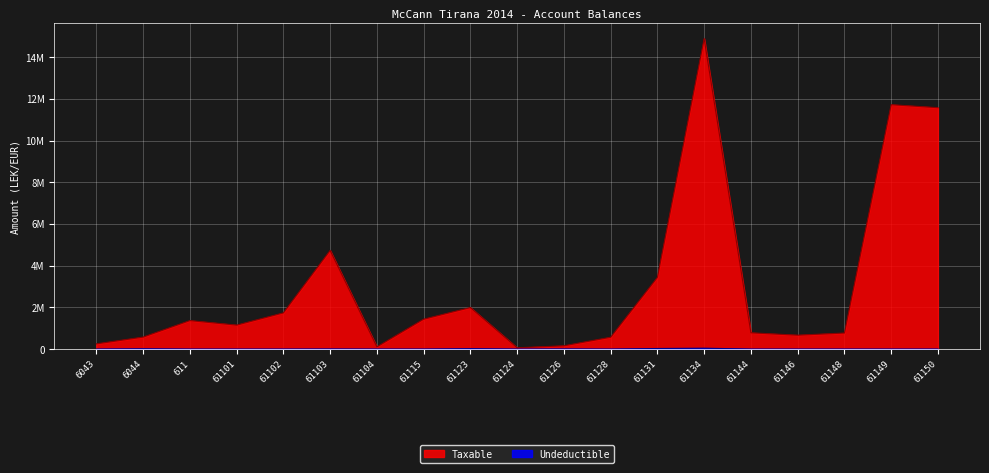

Rank the series by their average value, from highest to lowest.

Taxable, Undeductible